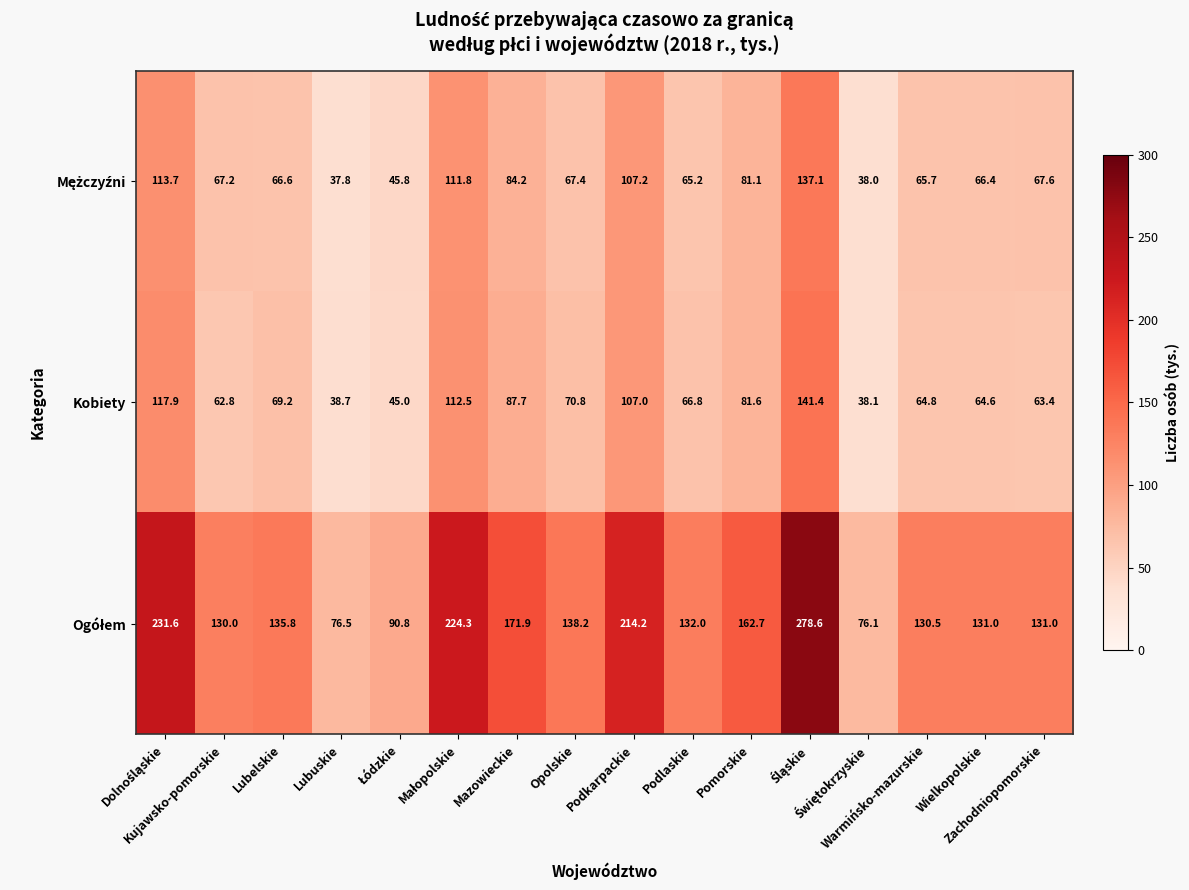

What is the smallest value displayed?

37.8